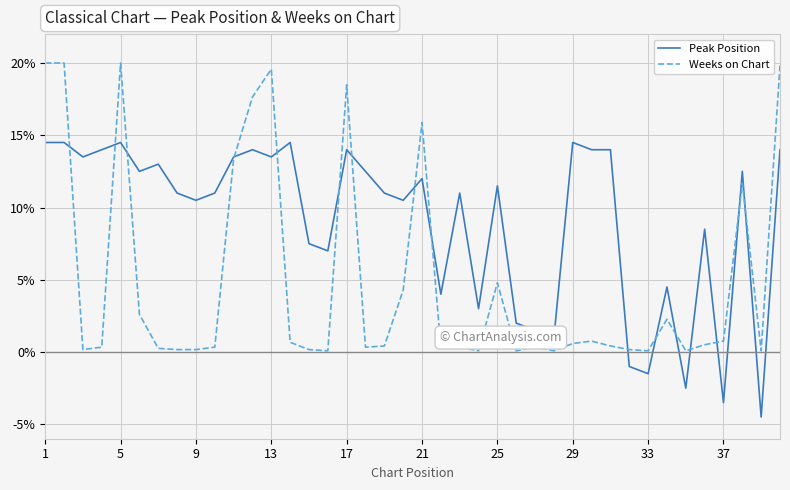

Which series has the largest total across all categories?

Peak Position